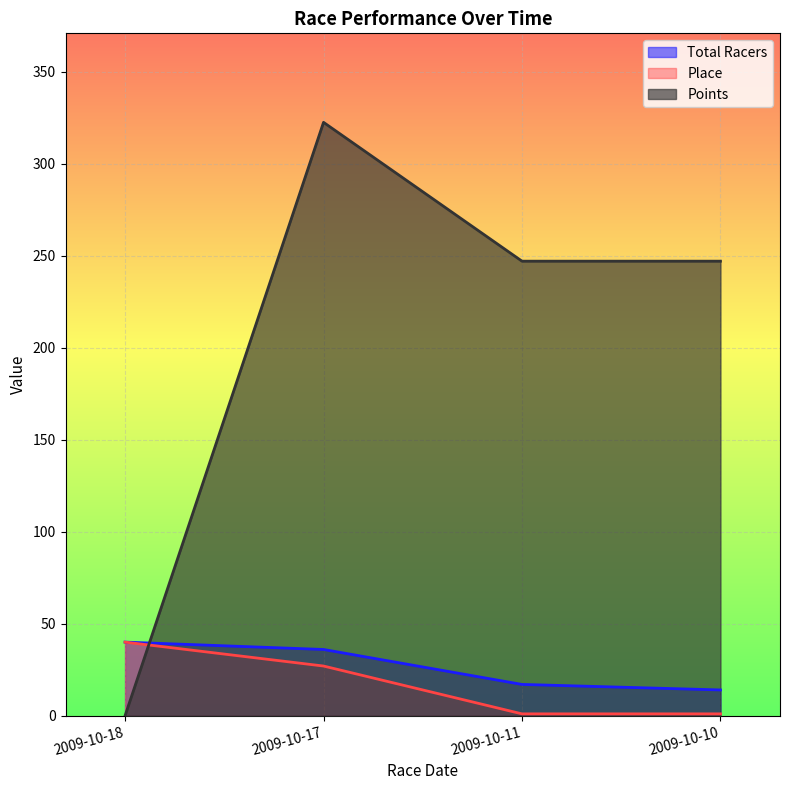

At which label is Place closest to 20?

2009-10-17